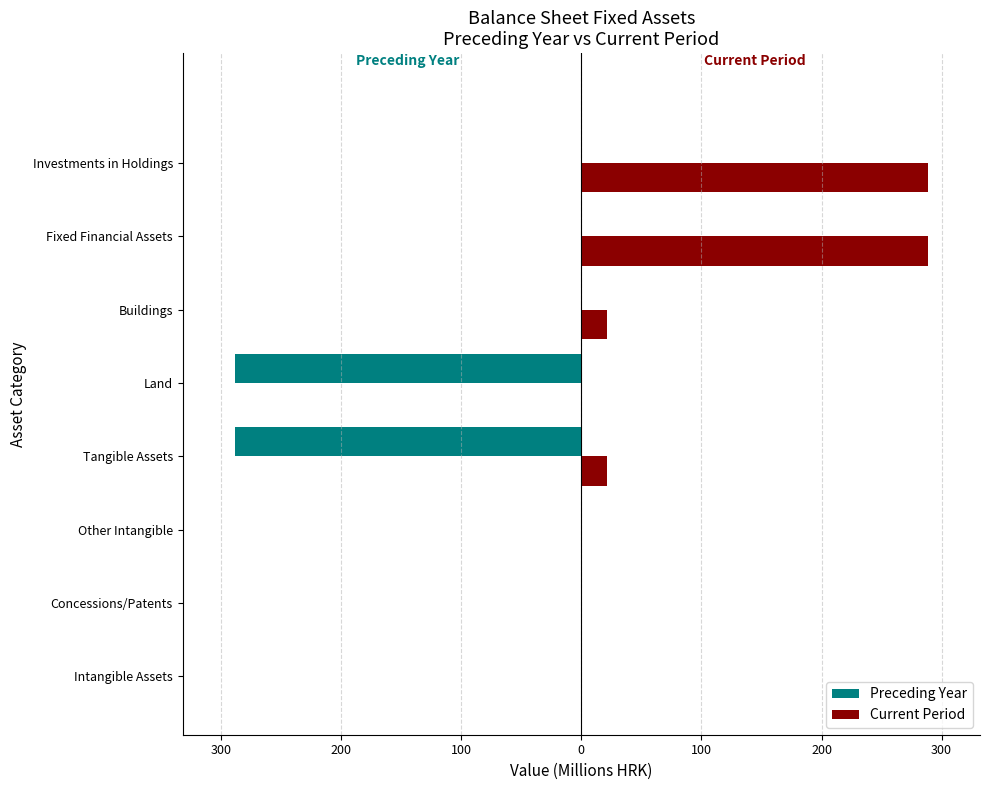

What are all the series names shown in the legend?

Preceding Year, Current Period